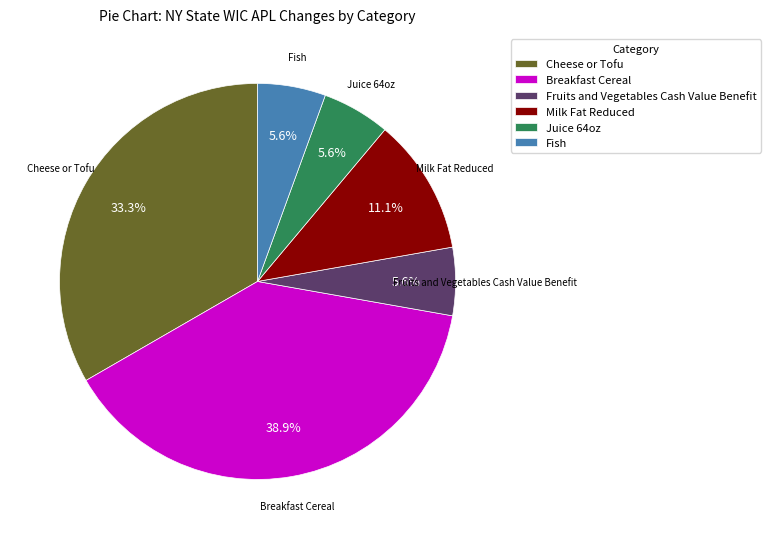

Combined, do Milk Fat Reduced and Juice 64oz account for over 50%?

No